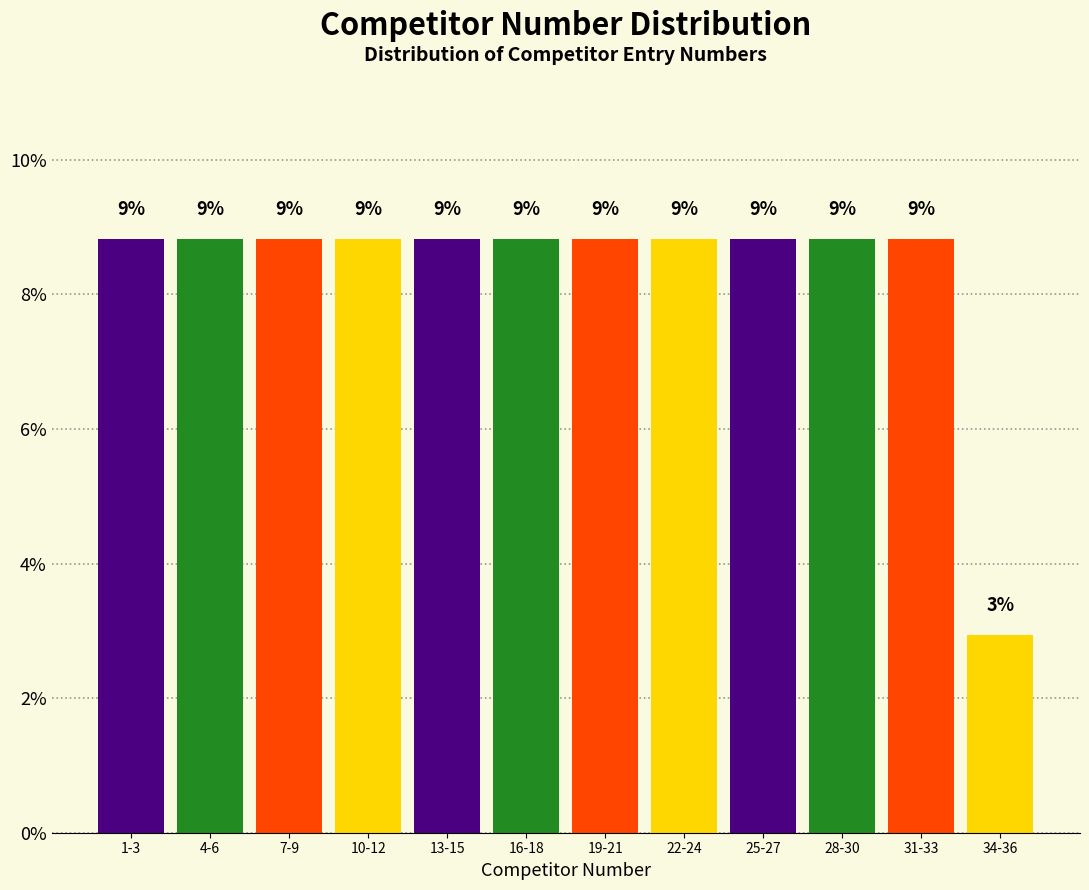

Does the chart contain any negative values?

No